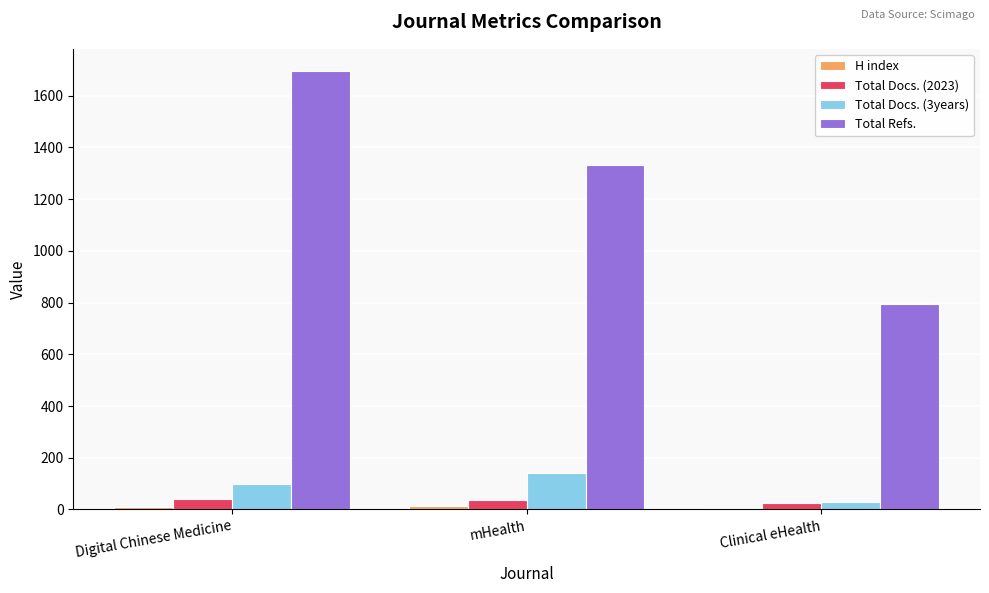

List the labels in order of Total Refs. value, largest first.

Digital Chinese Medicine, mHealth, Clinical eHealth